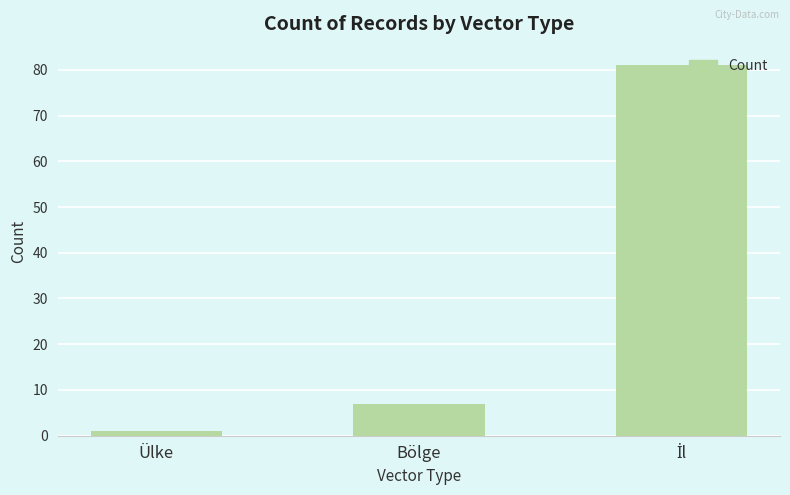

At which category does the chart reach its minimum across all series?

Ülke